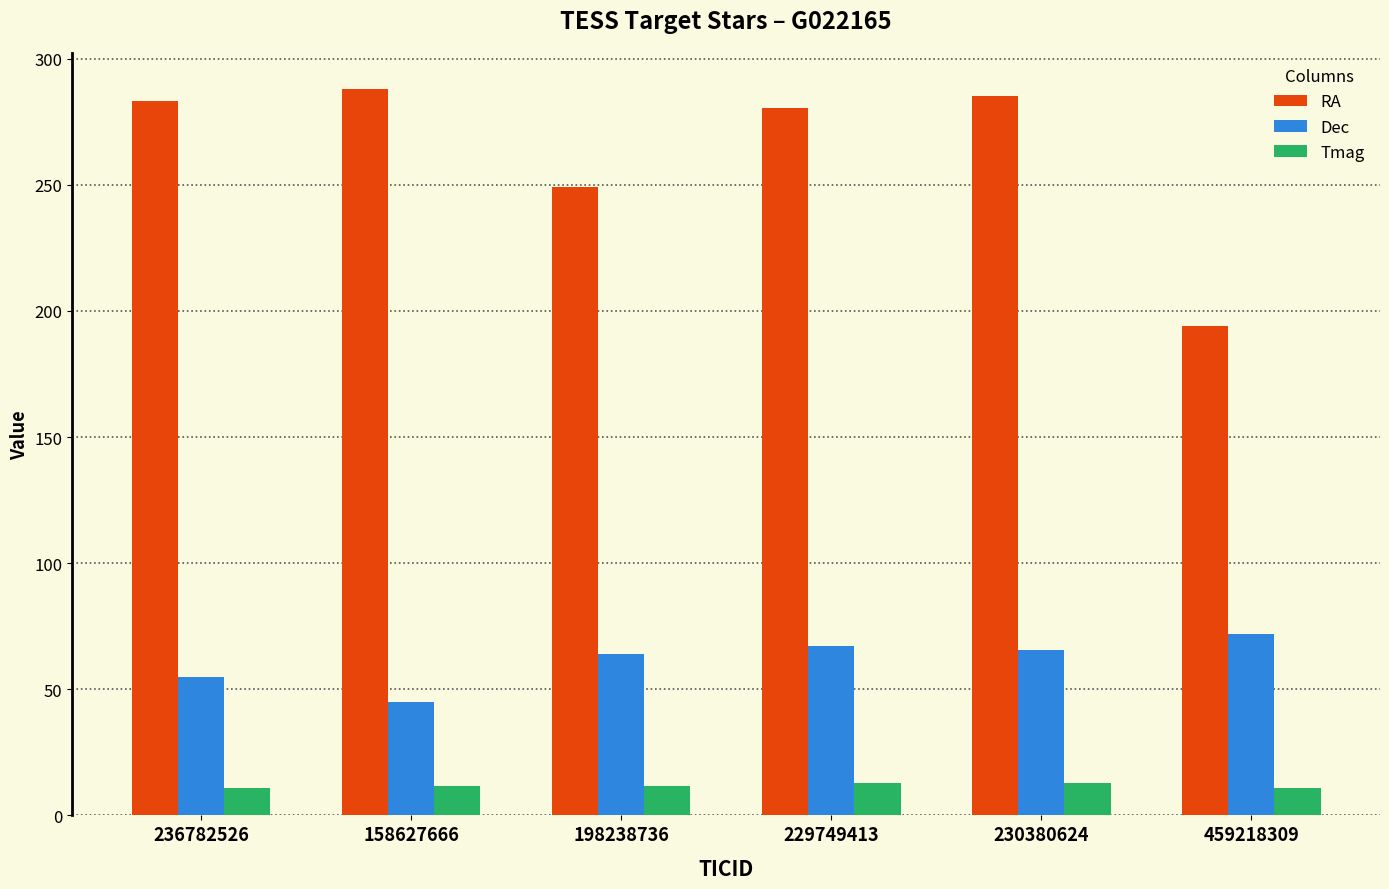

The RA series shows 452.9 at 229749413. True or false?

False